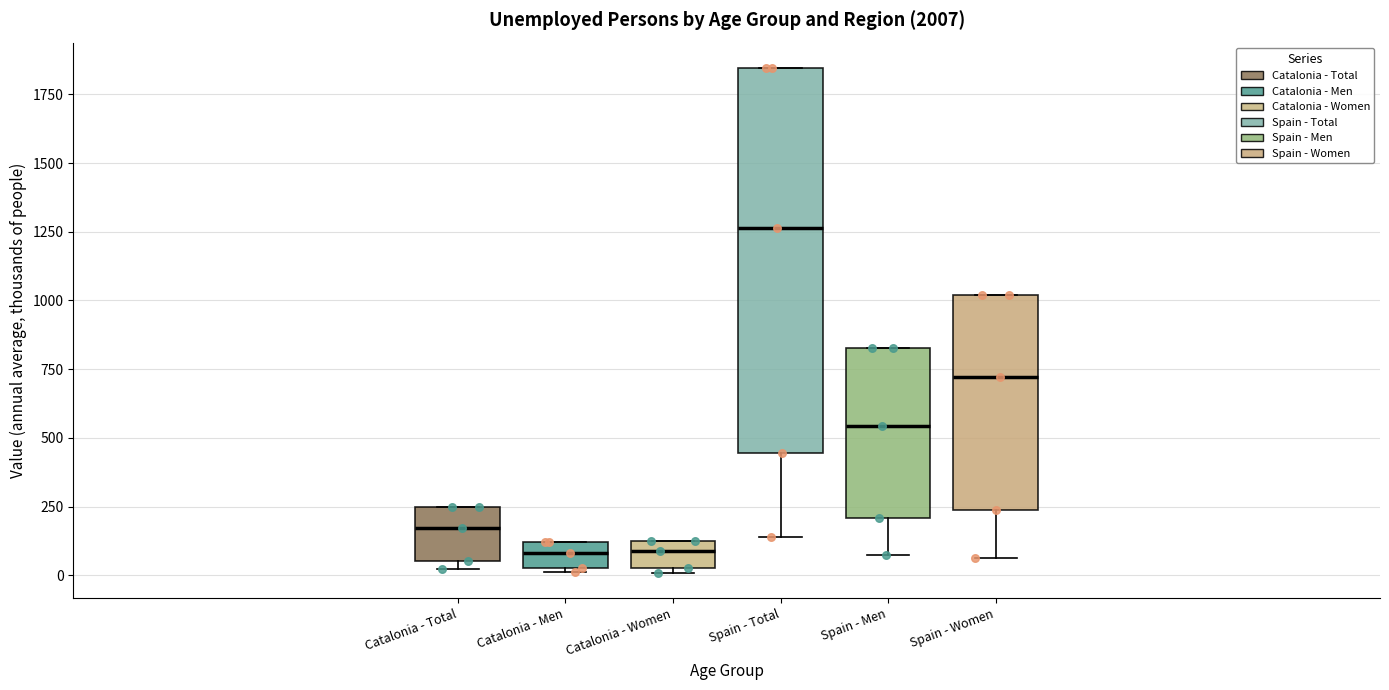

Reading left to right, transcribe this box plot: for each box, give where its median line is, the range the box spans, and where its two whiskers end, as read against the y-axis. The values are not printed on the chart, so give them approximately, as read against the axis.

Catalonia - Total: median 150, box 50 to 250, whiskers 0 to 250
Catalonia - Men: median 100 (inside the box), box 50 to 100, whiskers 0 to 100
Catalonia - Women: median 100, box 50 to 150, whiskers 0 to 150
Spain - Total: median 1250, box 450 to 1850, whiskers 150 to 1850
Spain - Men: median 550, box 200 to 850, whiskers 50 to 850
Spain - Women: median 700, box 250 to 1000, whiskers 50 to 1000